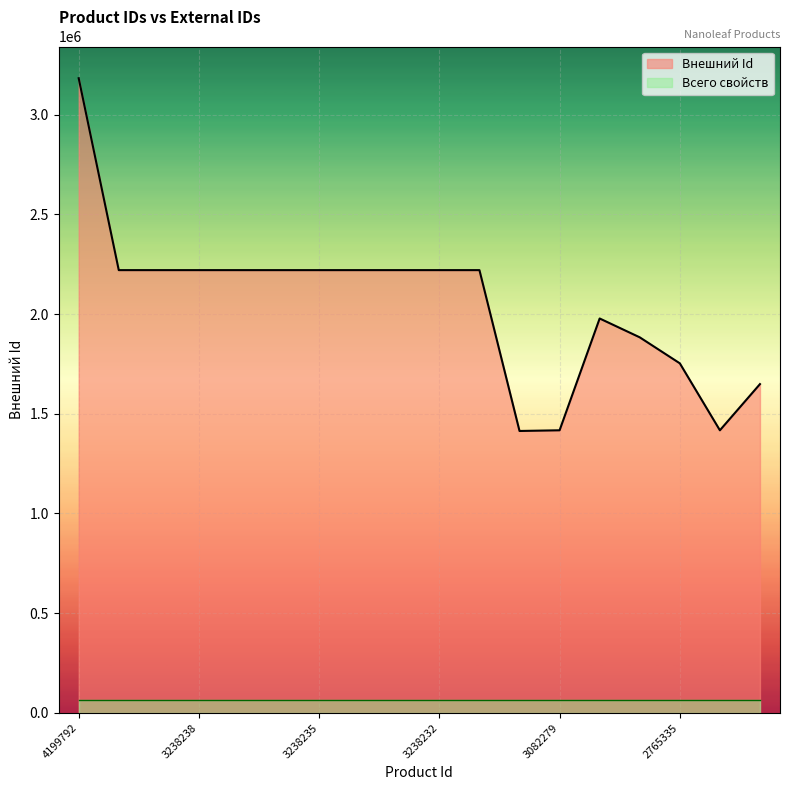

At which category is the sum across all series the highest?

4199792